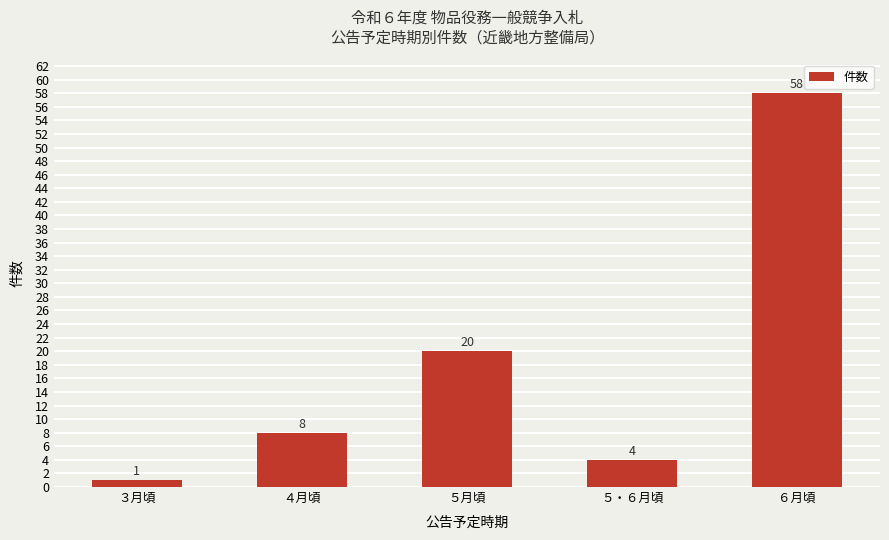

What is the approximate value at ６月頃, to the nearest 5?

60